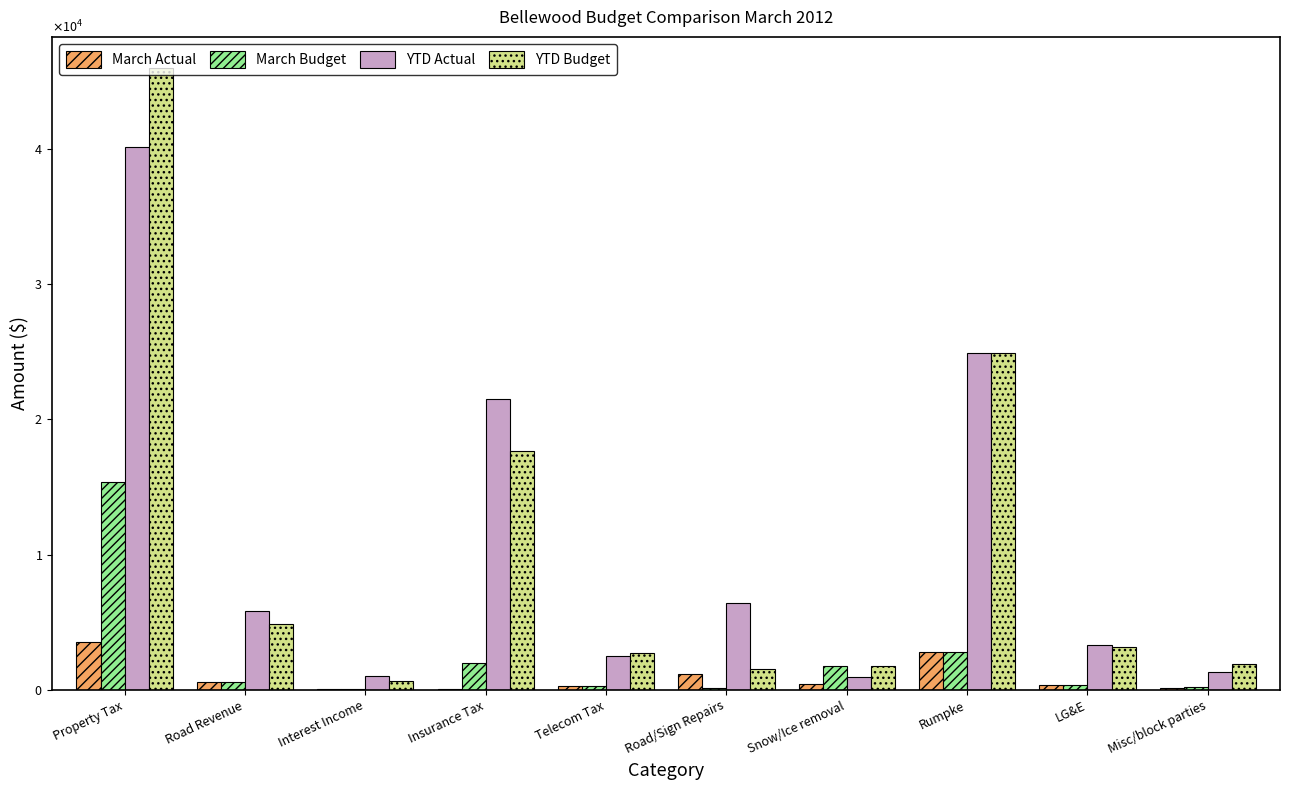

What is the highest value of the YTD Actual series?

40162.8